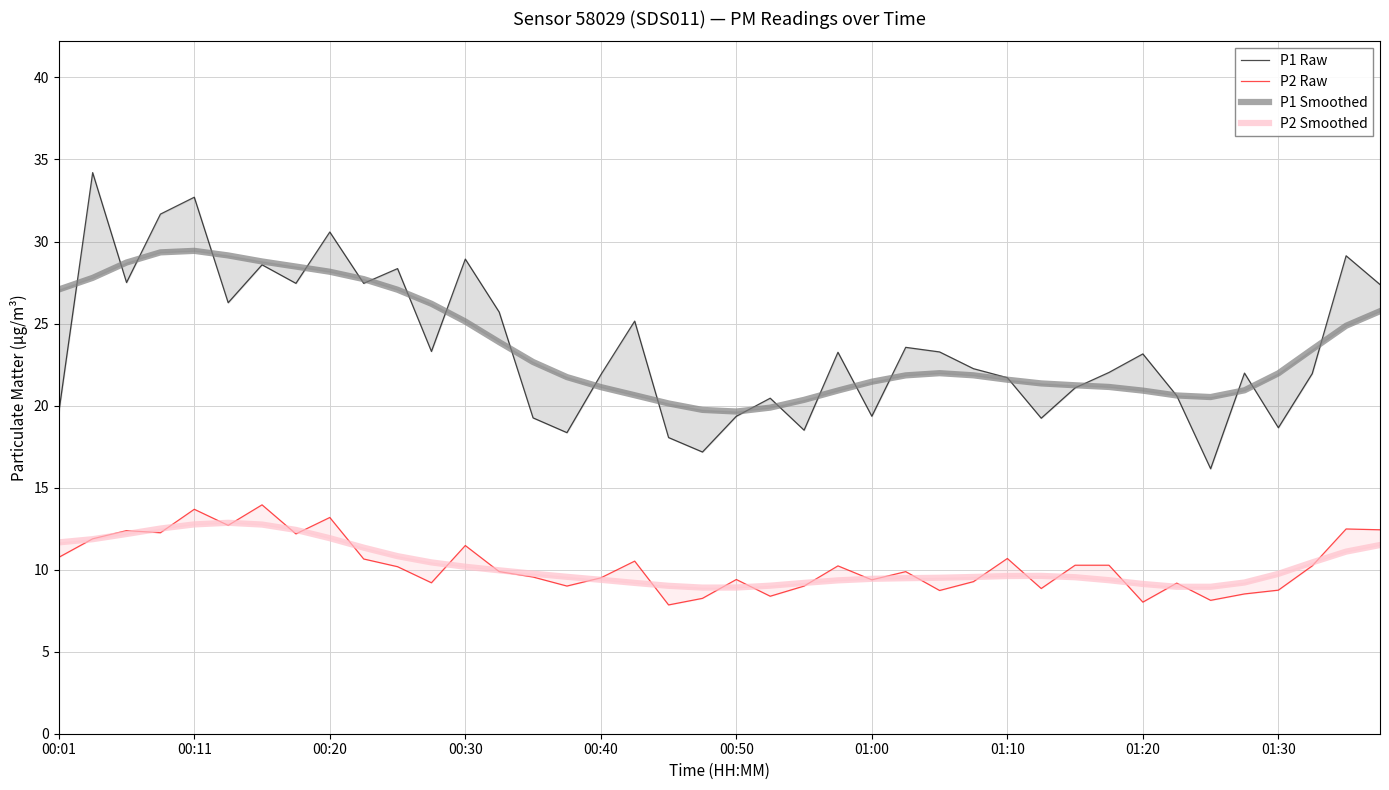

Does the chart have visible grid lines?

Yes